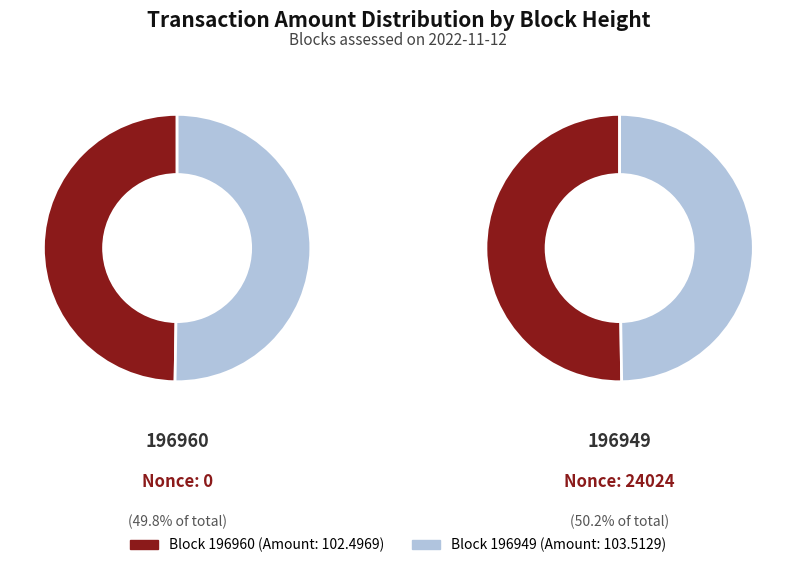

How many segments does this pie chart have?

2